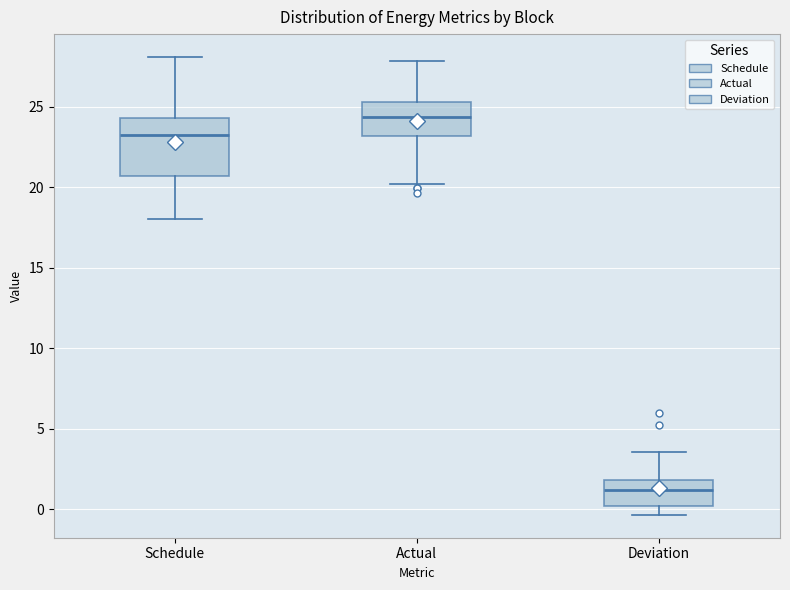

Where does the upper whisker of the box for Schedule end on the y-axis? The values are not printed on the chart, so give them approximately, as read against the axis.

28.0